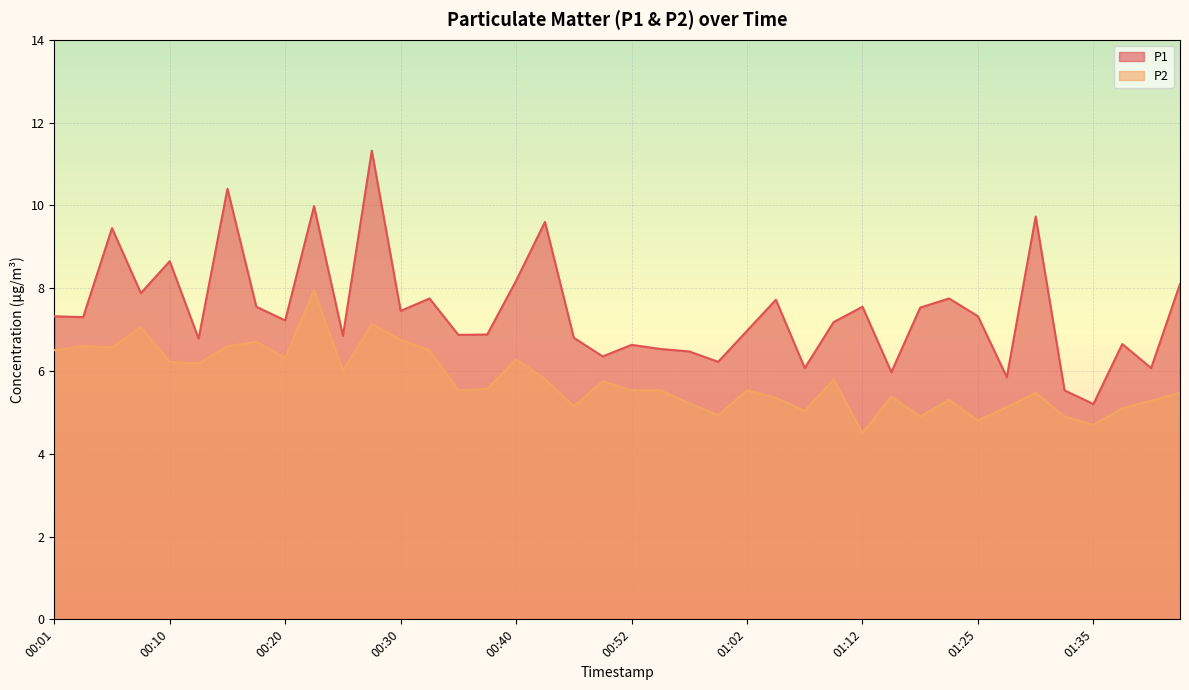

Is the value of P2 at 00:55 greater than the value of P1 at 00:27?

No